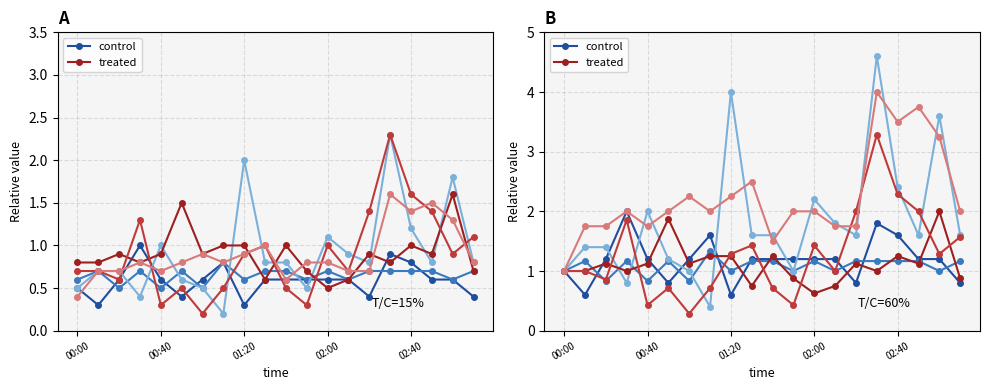

What position from the right is 18?

2